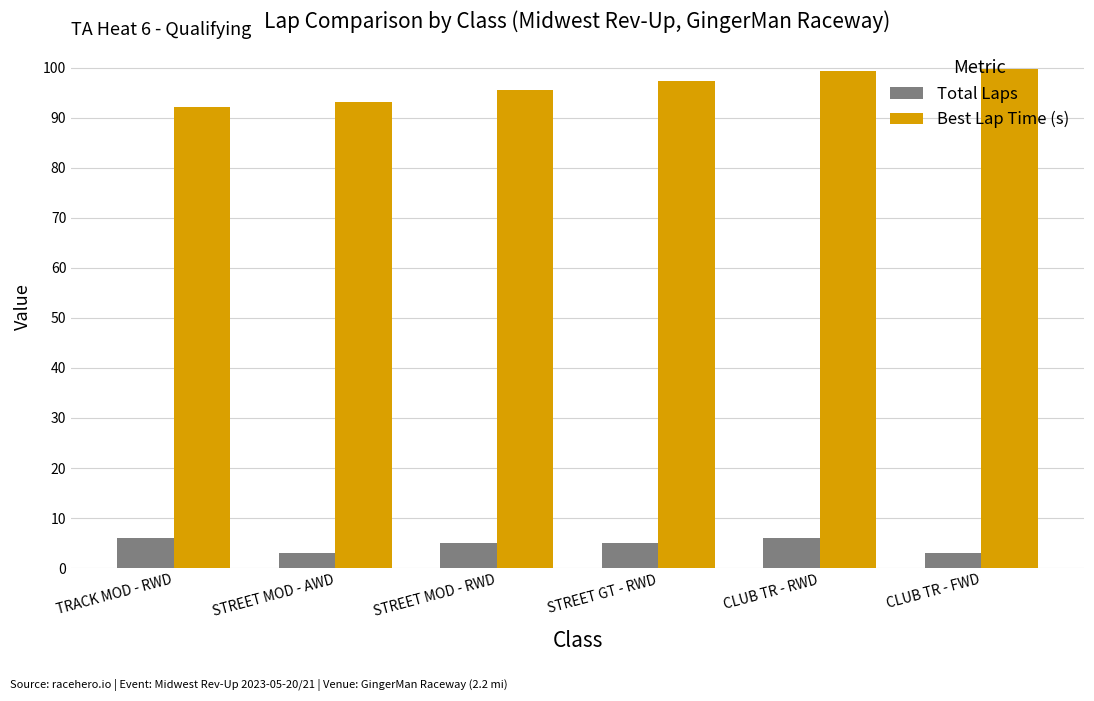

Is the value of Best Lap Time (s) at CLUB TR - RWD greater than the value of Total Laps at CLUB TR - RWD?

Yes